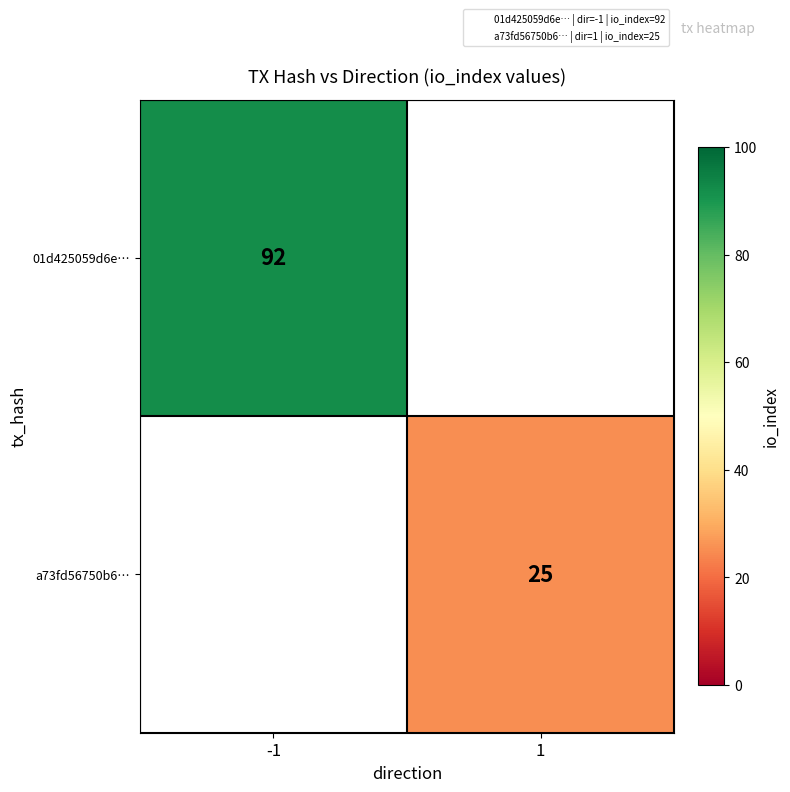

Where is 01d425059d6e… nearest to the value 92?

-1